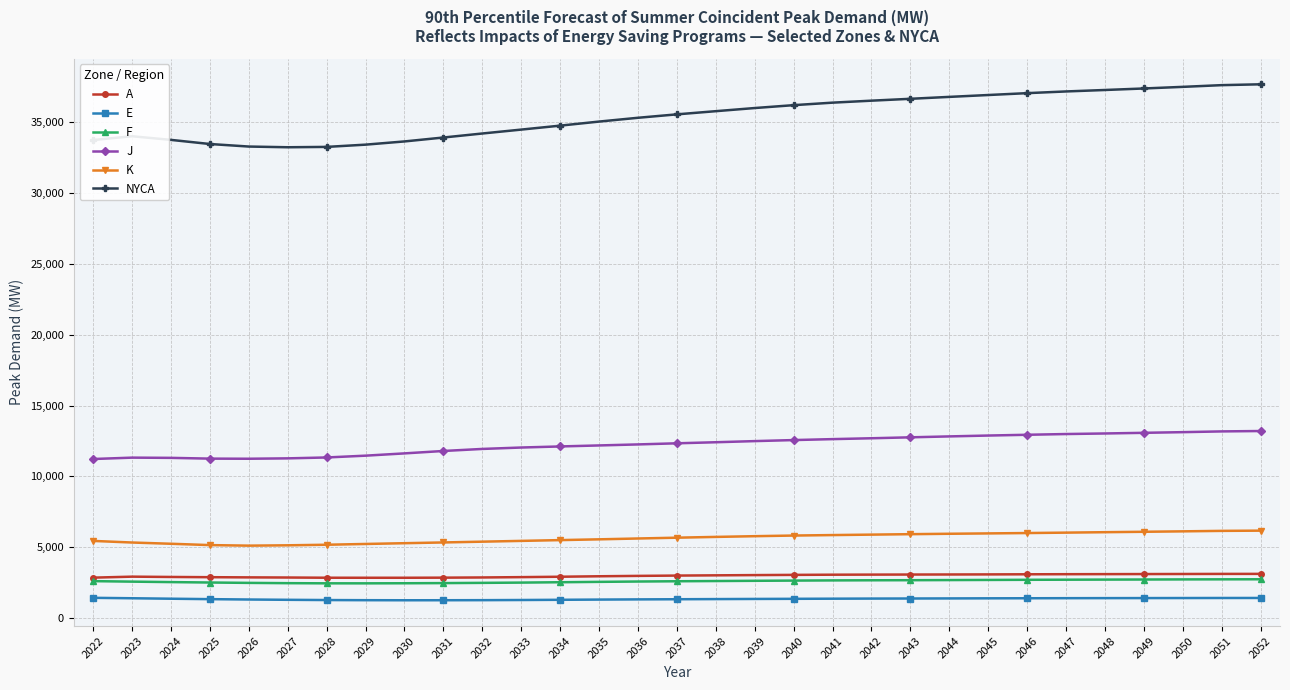

True or false: F and K intersect in this chart.

False